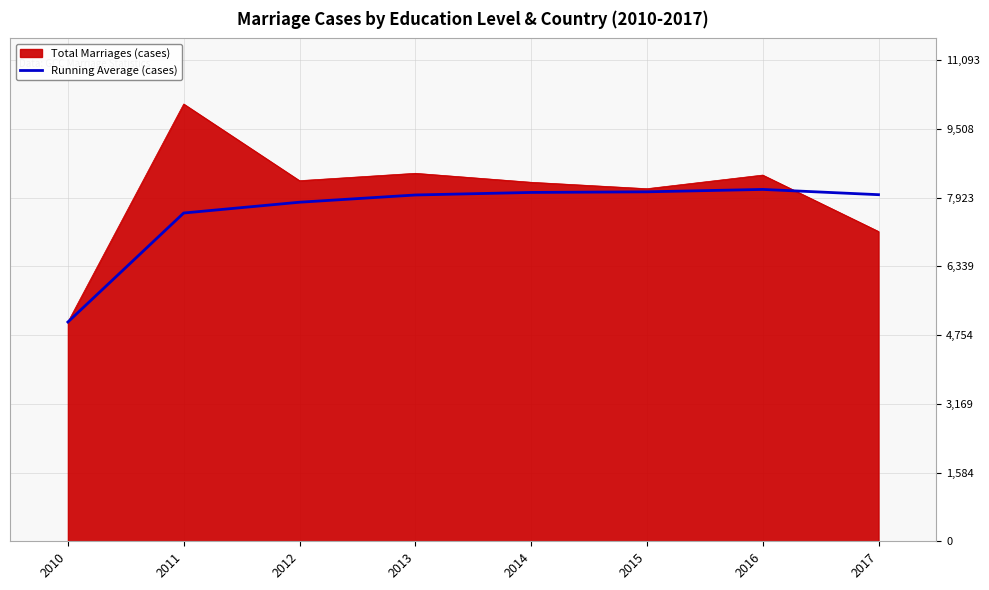

Which series has the widest spread of values?

Total Marriages (cases)